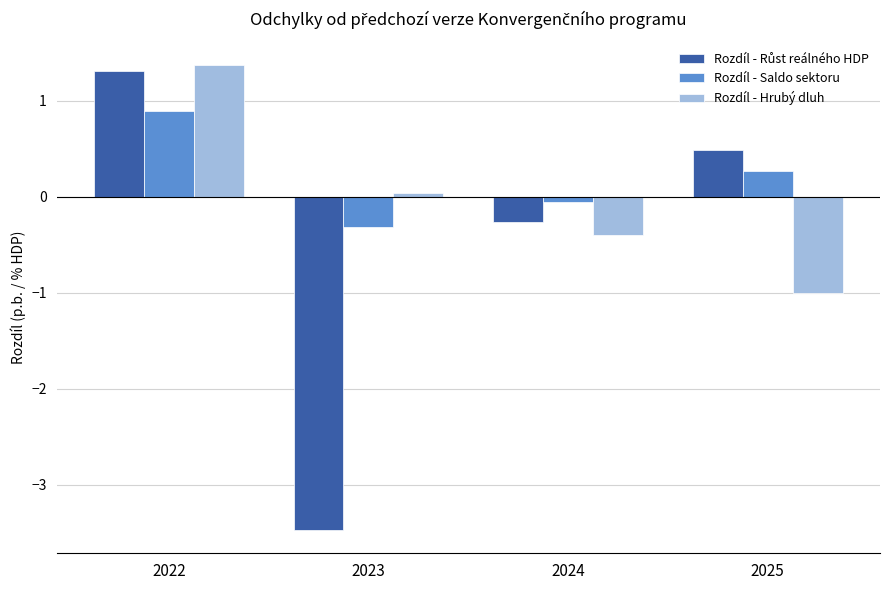

What is the difference between the highest and lowest values at 2025?

1.5